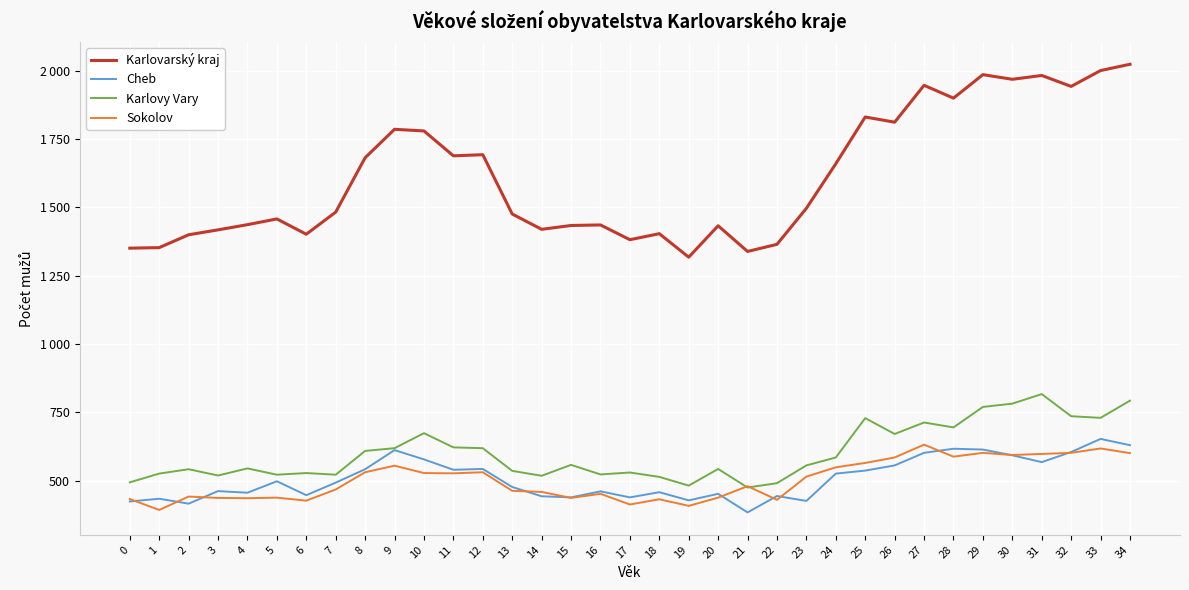

True or false: Cheb has a value of 301 at 11.

False